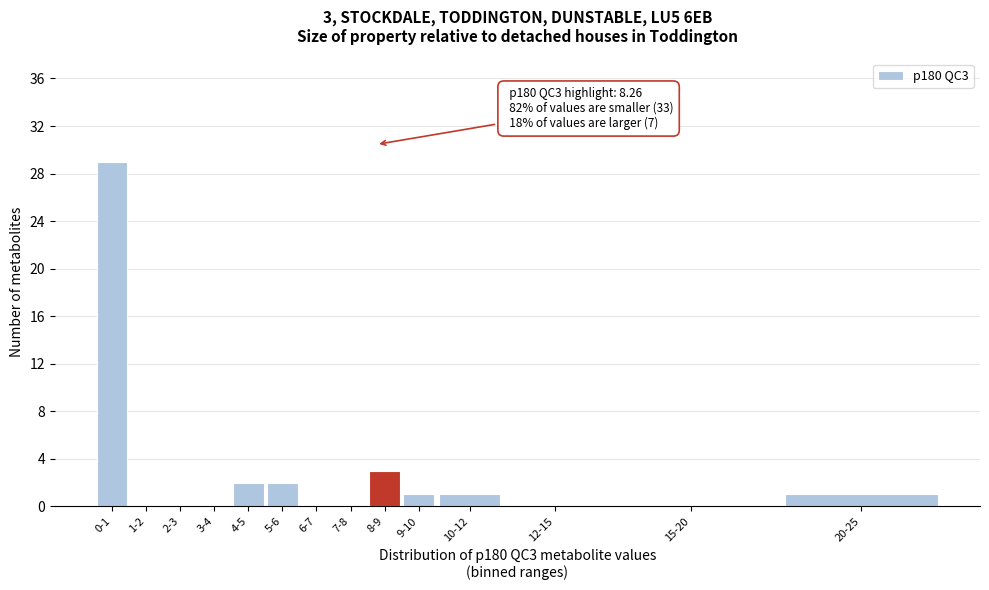

Reading right to left, list all the values displayed in this chart.

20-25=1	15-20=0	12-15=0	10-12=1	9-10=1	8-9=3	7-8=0	6-7=0	5-6=2	4-5=2	3-4=0	2-3=0	1-2=0	0-1=29